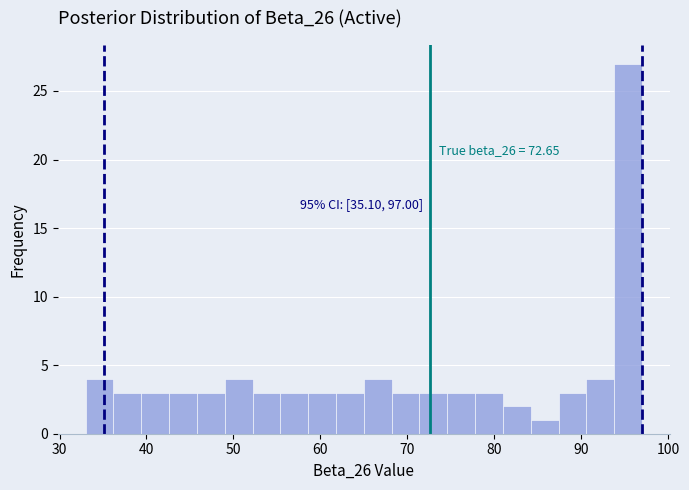

Around what value on the x-axis is the tallest bar? Give the approximate position of its centre, as read against the axis.

95